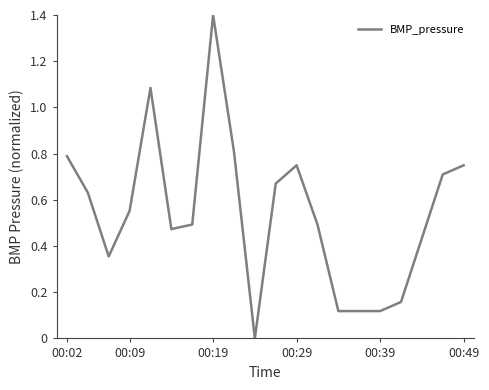

The chart shows a value of 0.8 at 00:02. True or false?

True